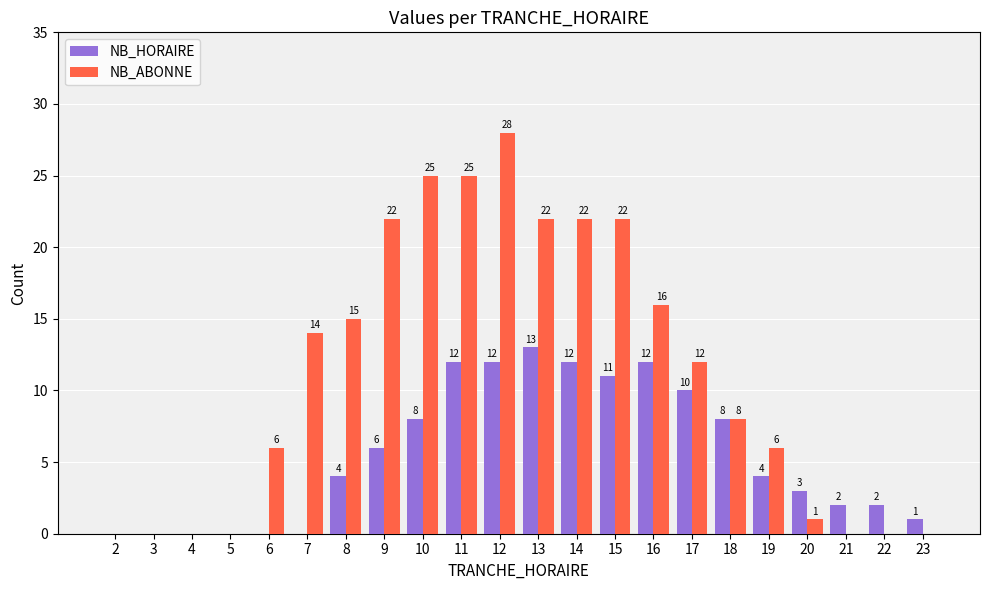

Where is NB_HORAIRE nearest to the value 6?

9